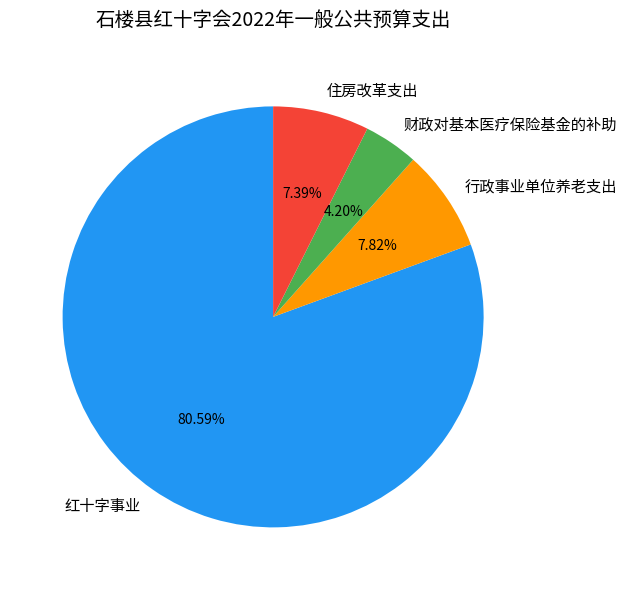

To the nearest percent, what is the combined percentage of 财政对基本医疗保险基金的补助 and 红十字事业?

85%